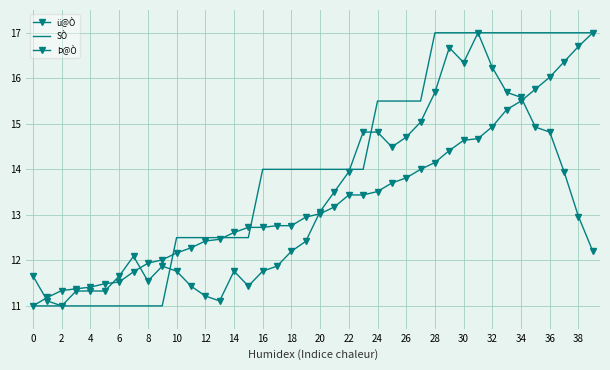

How many categories are shown in the chart?

40